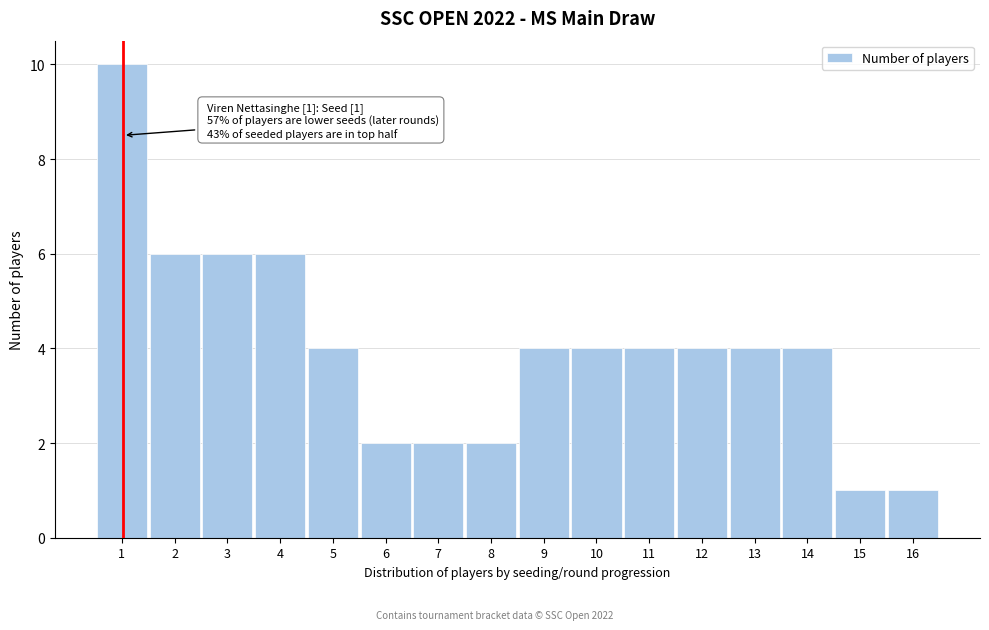

Reading left to right, extract all data points from this chart.

1=10	2=6	3=6	4=6	5=4	6=2	7=2	8=2	9=4	10=4	11=4	12=4	13=4	14=4	15=1	16=1